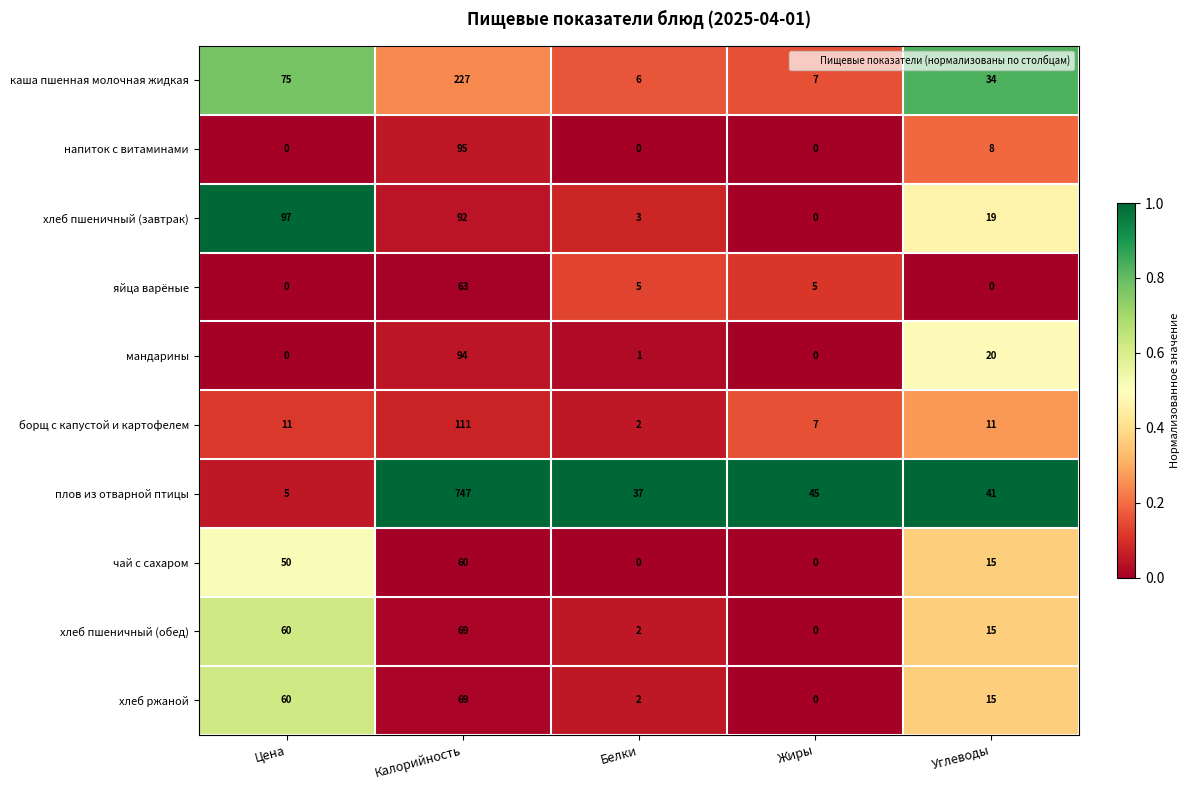

Which category has the highest value in the чай с сахаром series?

Калорийность